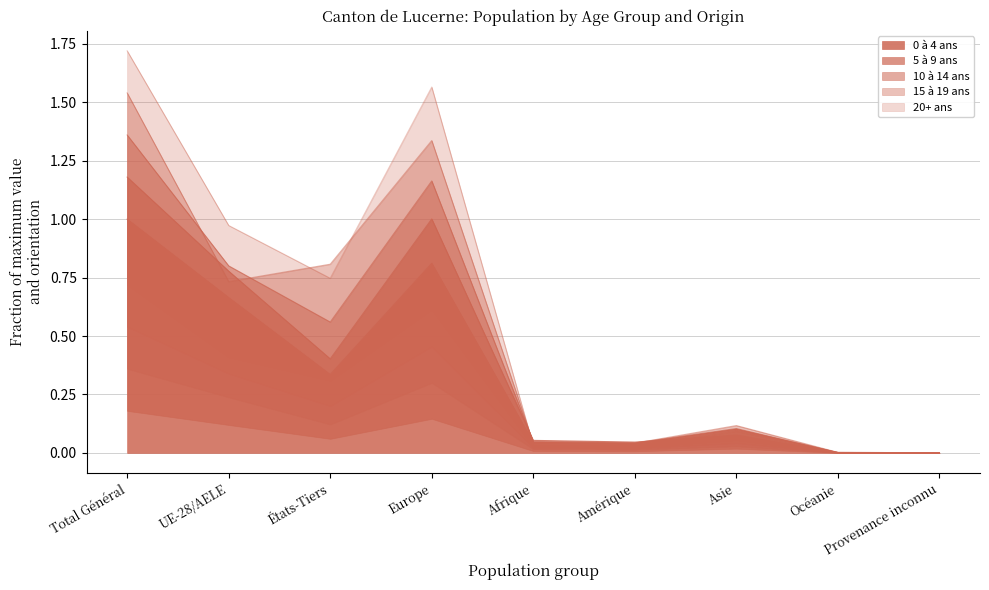

What is the maximum value shown in the chart?

1.7